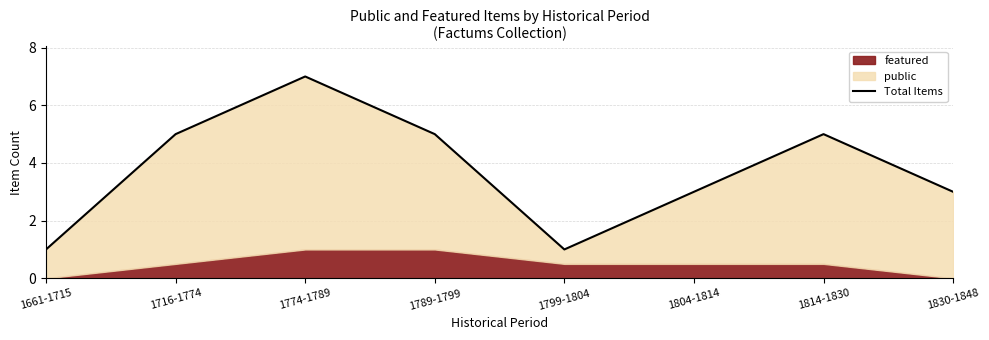

What is the average value?

4